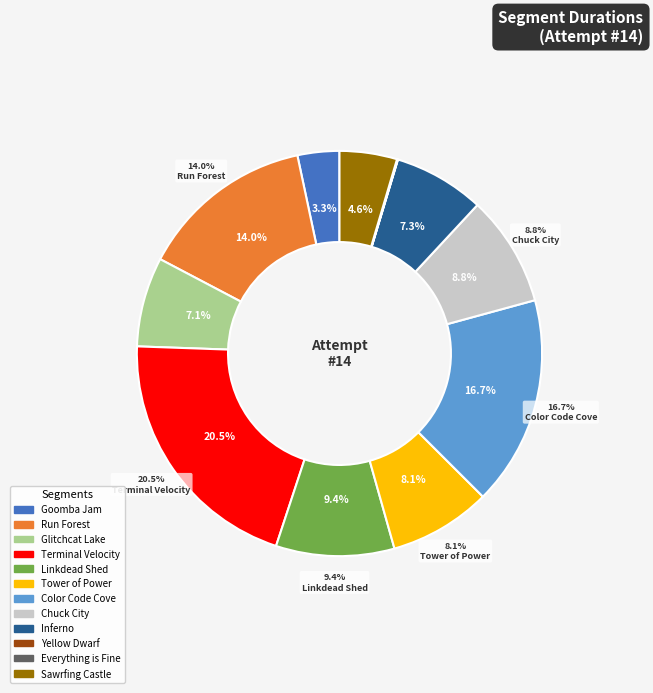

Combined, do Run Forest and Chuck City account for over 50%?

No